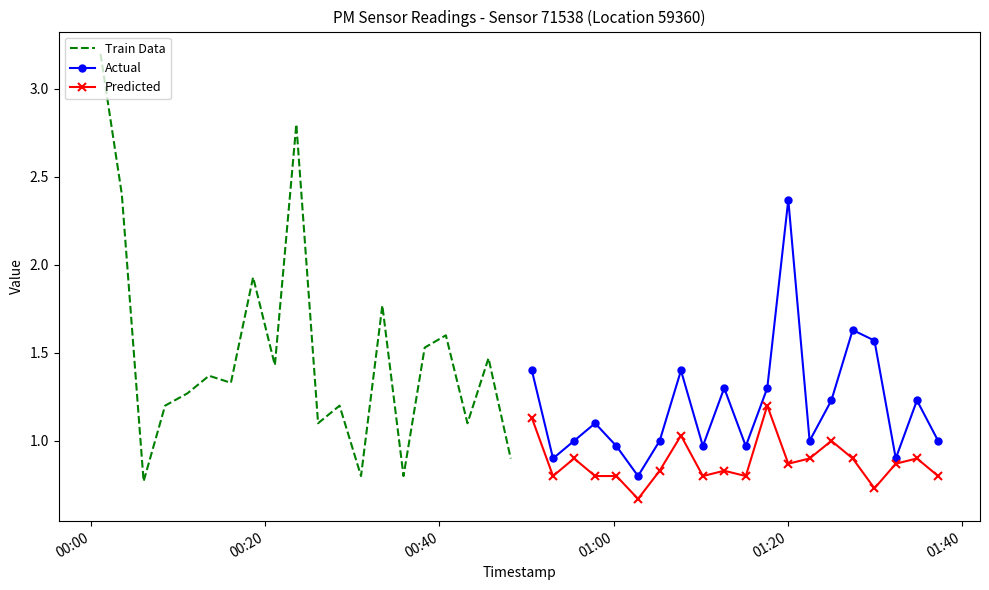

True or false: Predicted has more than 0 interior local peaks.

True